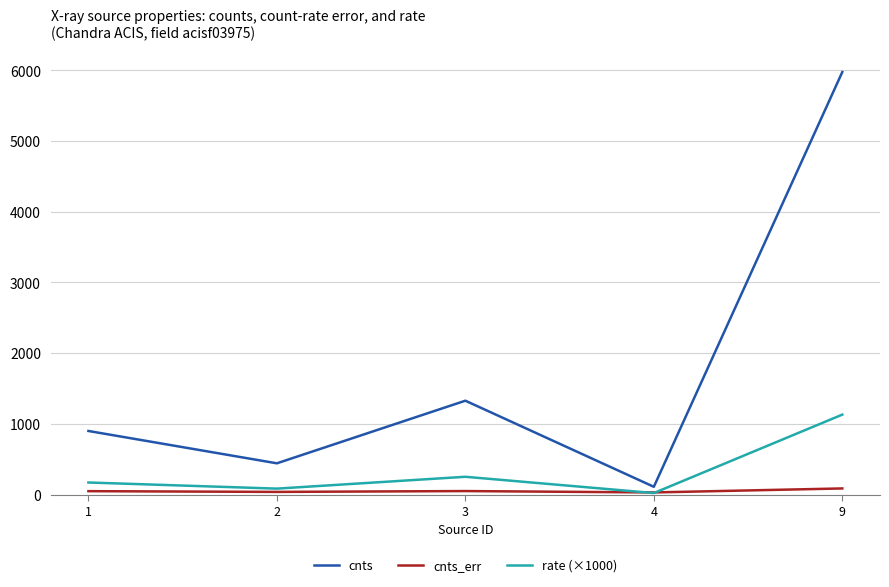

How many lines are shown in the chart?

3